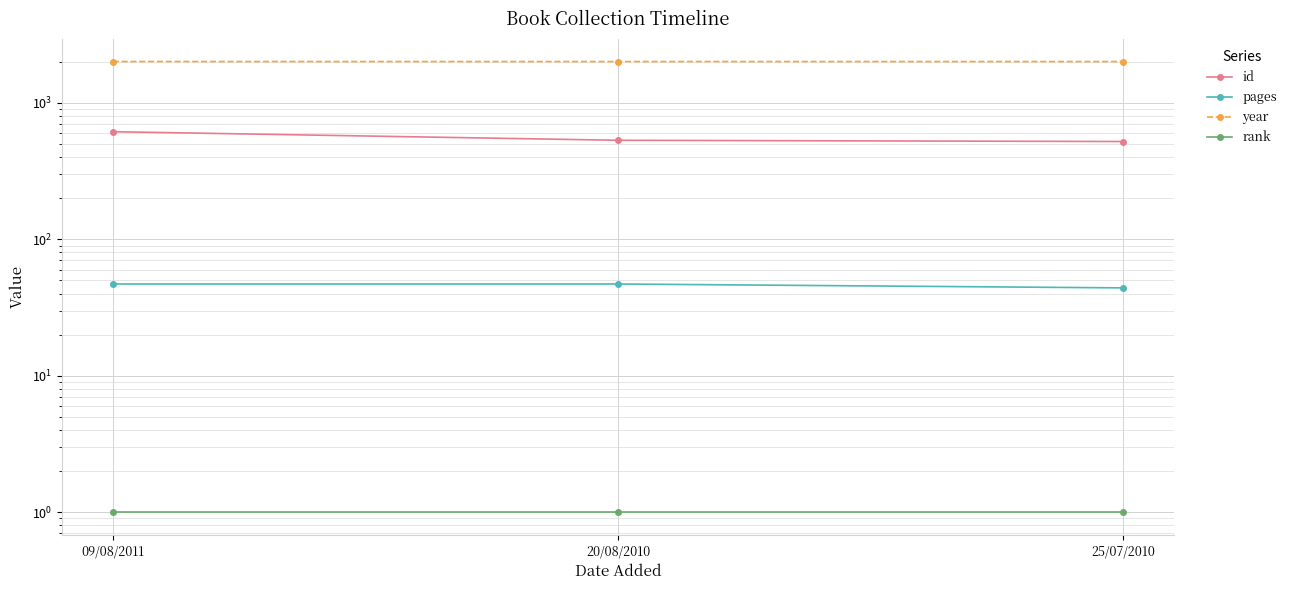

Reading left to right, extract all data points from this chart.

id: 615	532	521
pages: 47	47	44
year: 2011	2010	2010
rank: 1	1	1